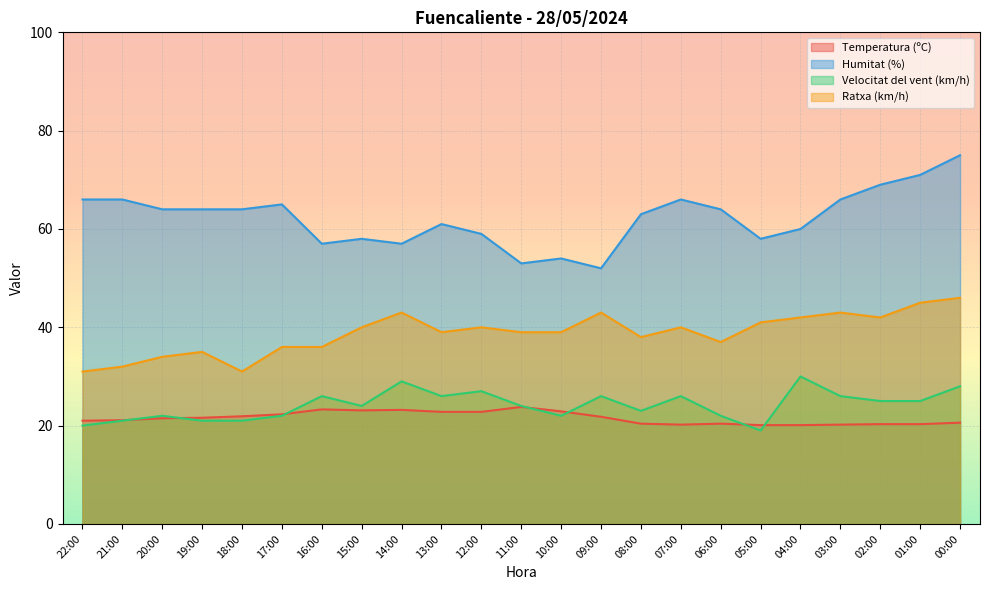

At which category does Temperatura (ºC) reach its first local peak?

16:00